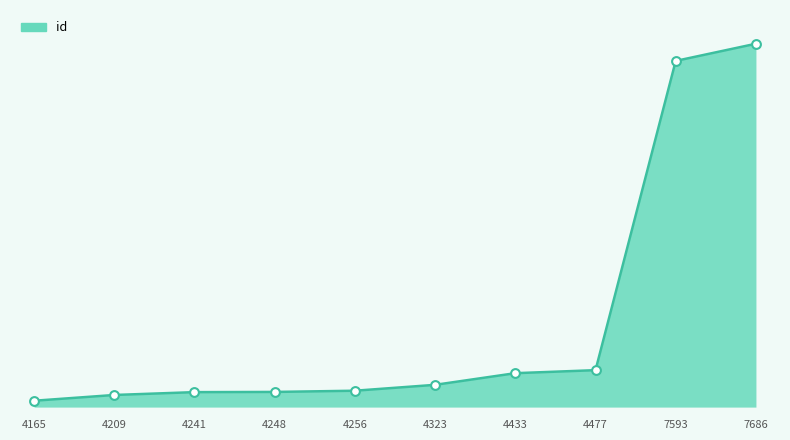

What is the change in value from 4248 to 4477?

+736